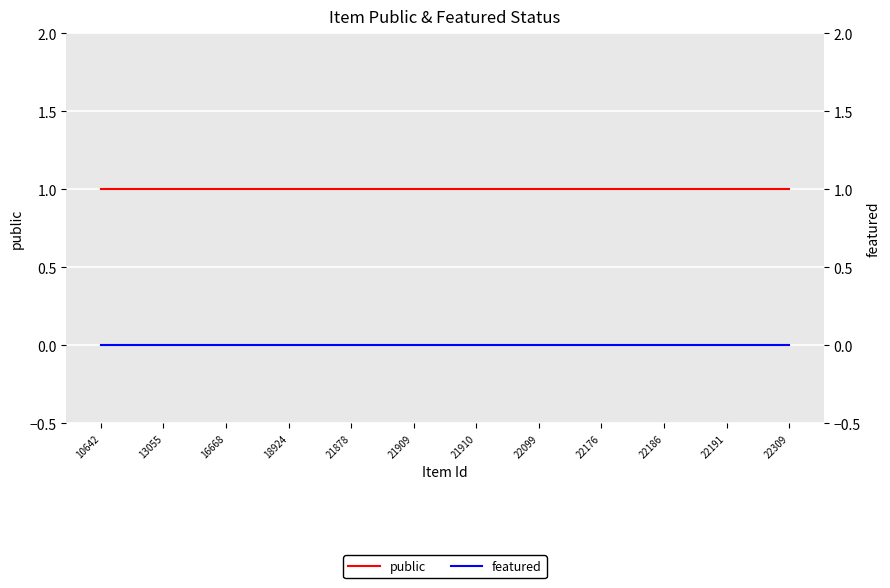

True or false: public has a value of 1 at 22176.

False